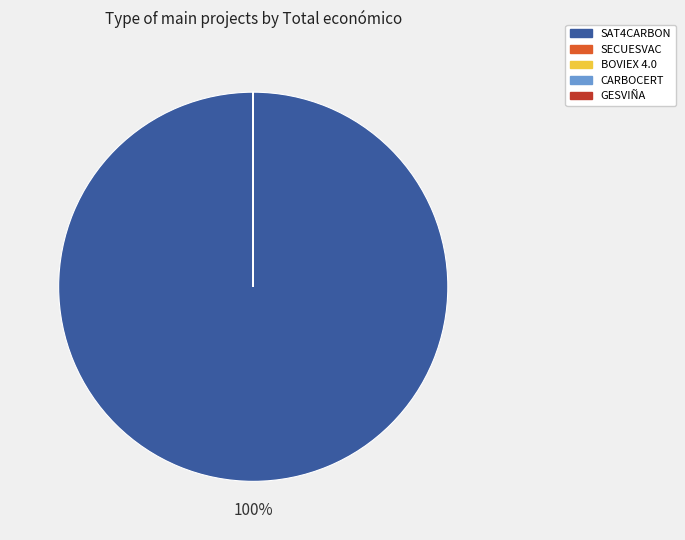

True or false: SAT4CARBON accounts for 100% of the total.

True